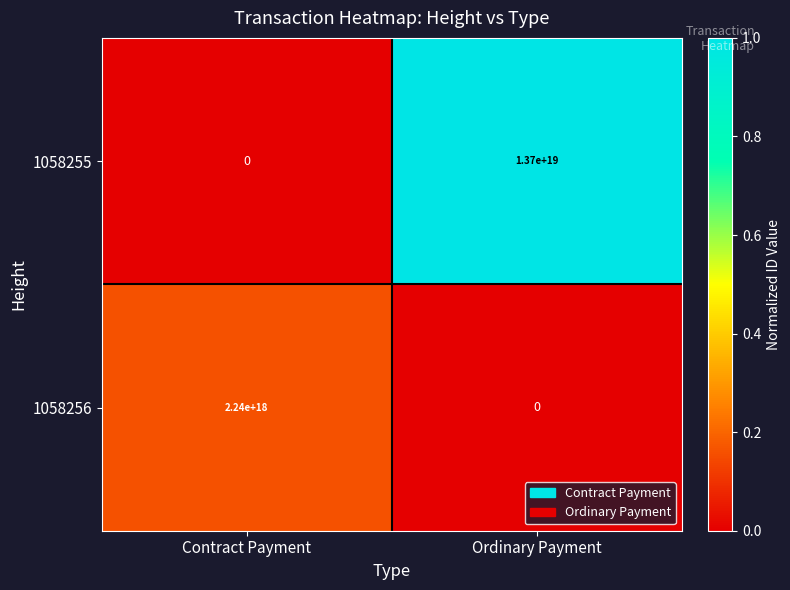

At Contract Payment, list the series in order from smallest to largest.

1058255, 1058256